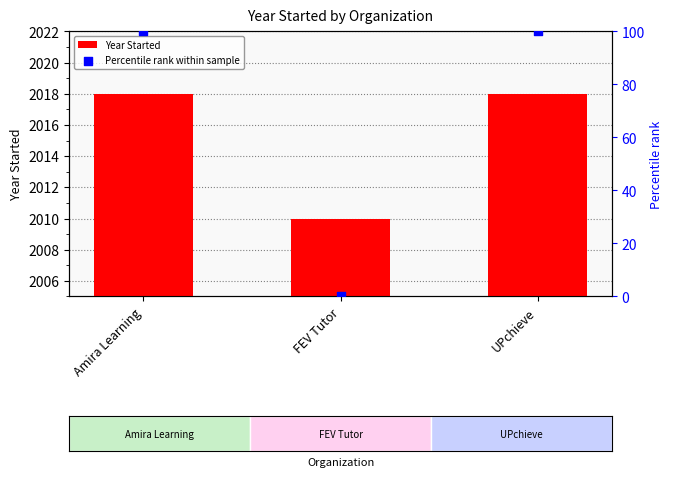

Which series has the largest Y range (max minus min)?

Percentile rank within sample